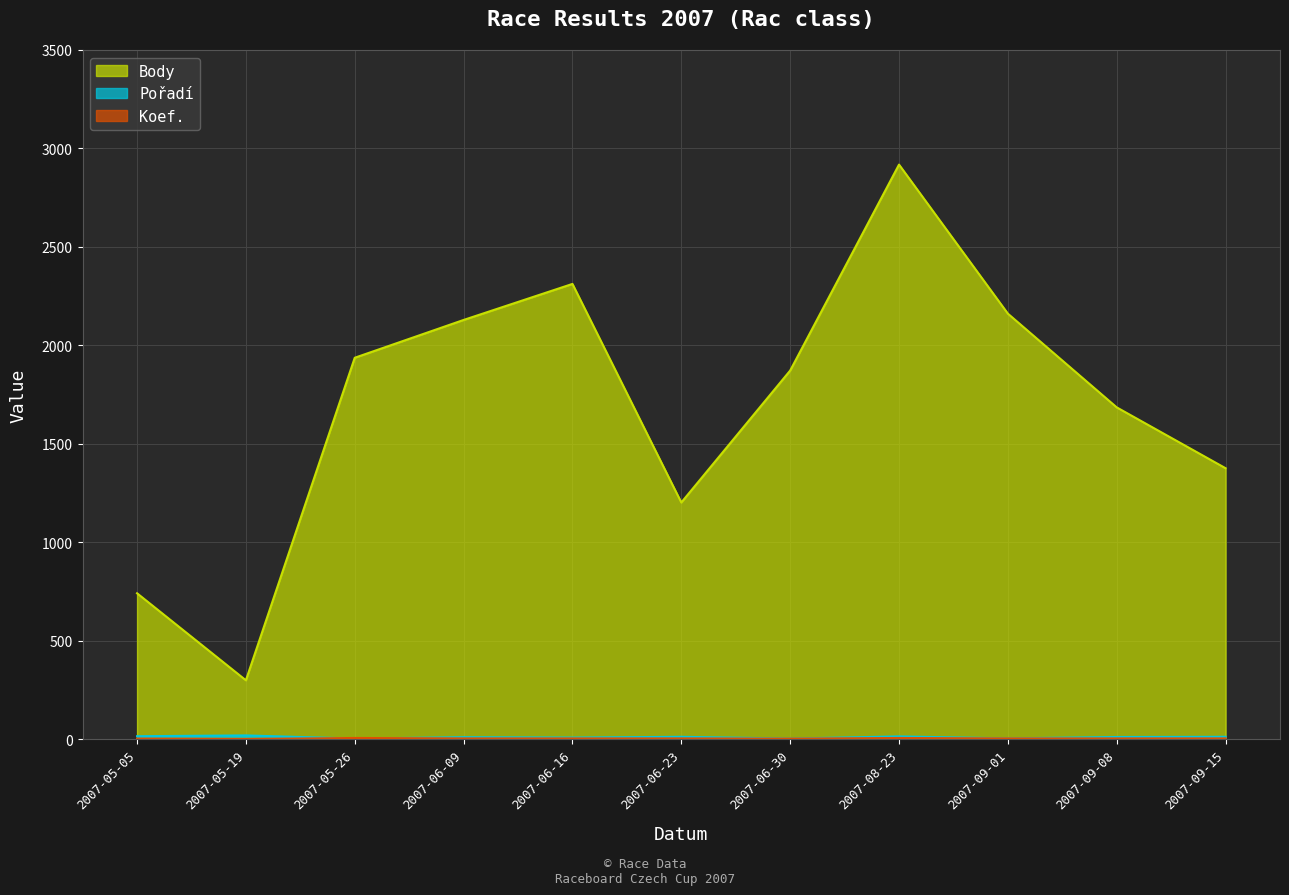

Which series has the widest spread of values?

Body